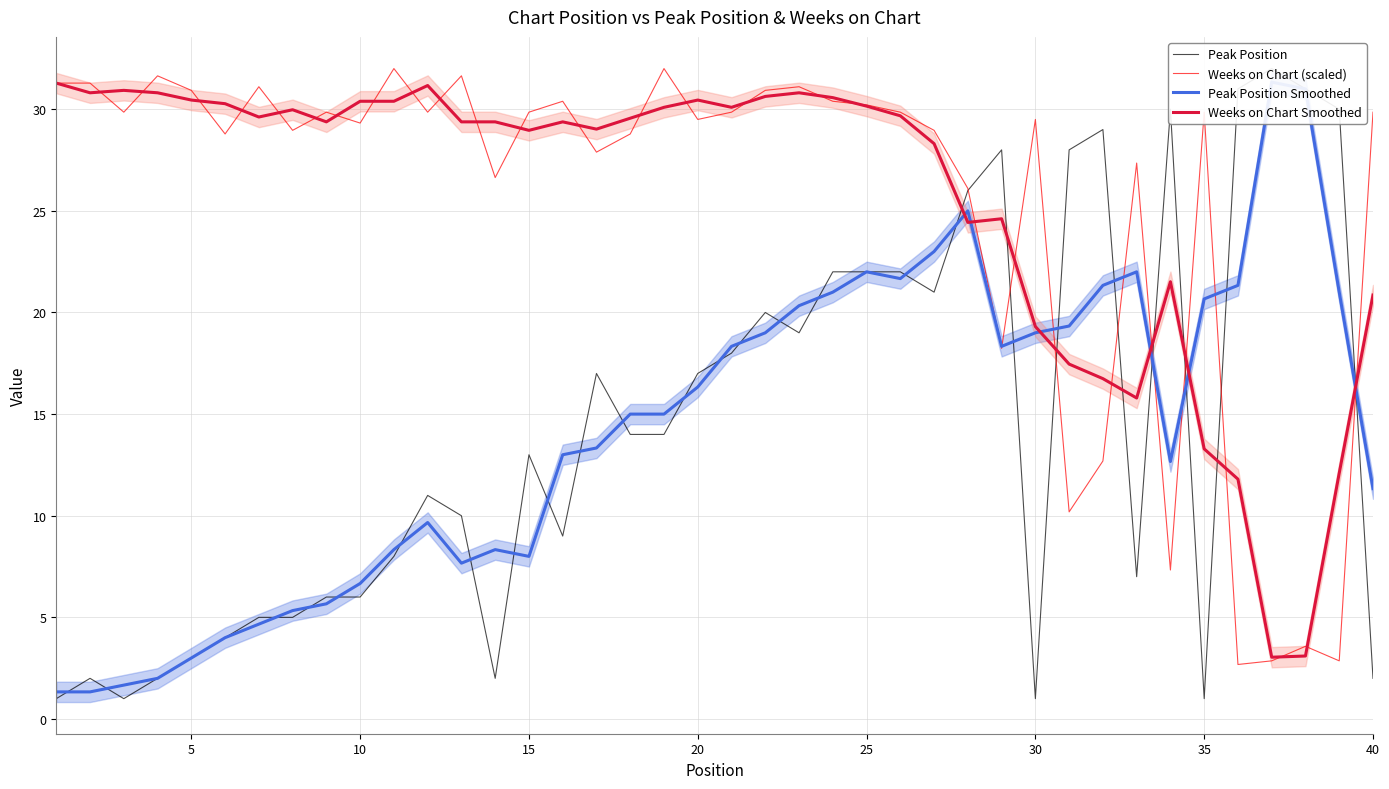

Is it true that Weeks on Chart (scaled) equals 30.2 at 25?

True